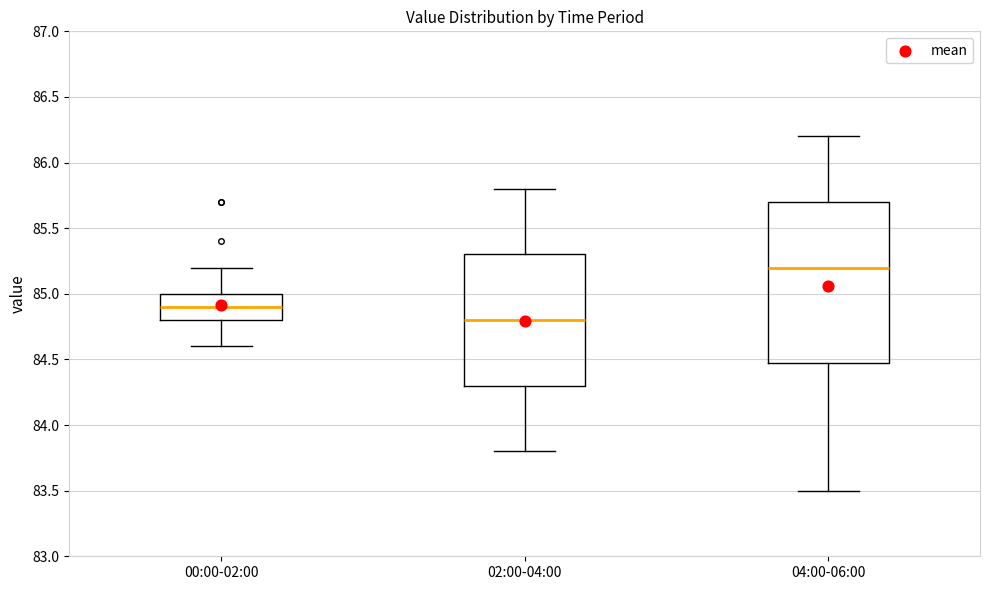

Reading left to right, read every box against the y-axis: the position of its median line, the range the box covers, and the ends of its whiskers. The values are not printed on the chart, so give them approximately, as read against the axis.

00:00-02:00: median 84.9, box 84.8 to 85.0, whiskers 84.6 to 85.2
02:00-04:00: median 84.8, box 84.3 to 85.3, whiskers 83.8 to 85.8
04:00-06:00: median 85.2, box 84.5 to 85.7, whiskers 83.5 to 86.2